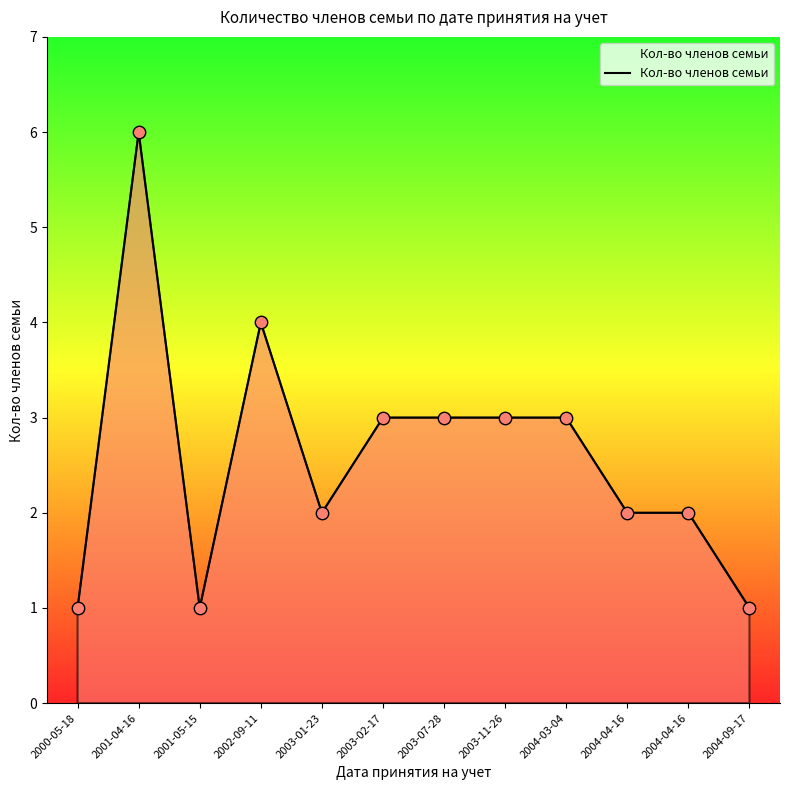

What is the change in value from 2000-05-18 to 2002-09-11?

+3